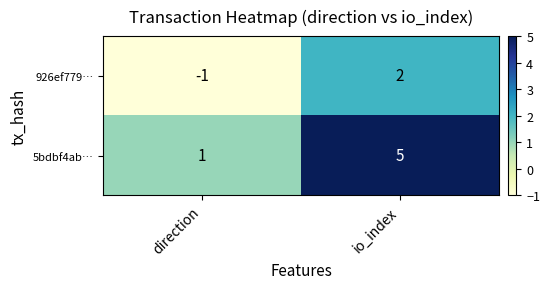

Between direction and io_index, which series saw the biggest shift?

5bdbf4ab…